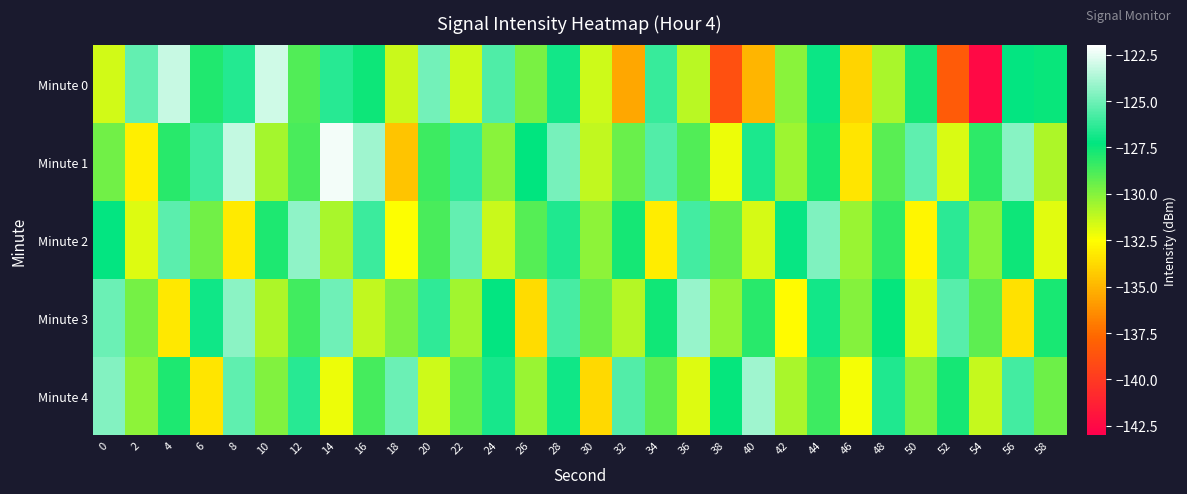

What is the total value across all series at 22?

-642.8